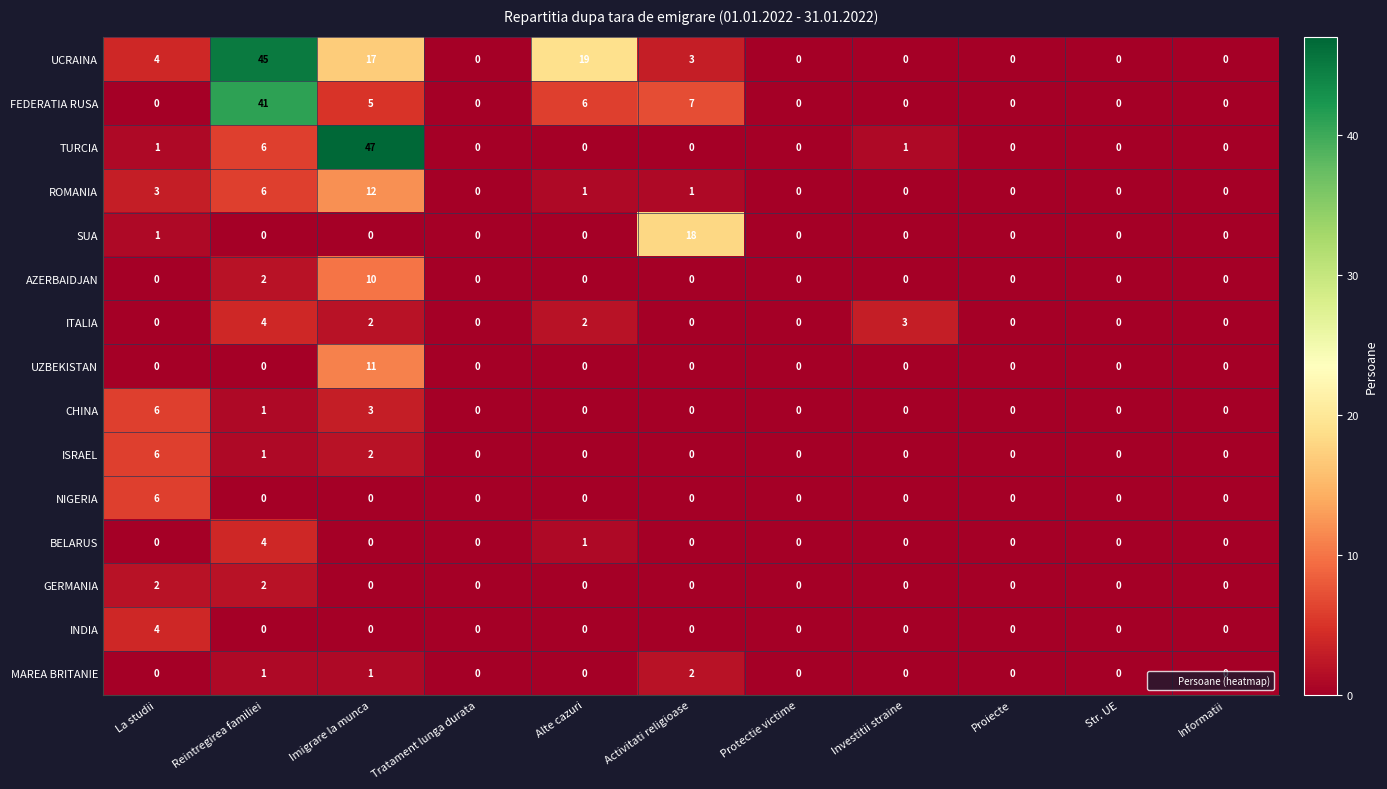

What is the difference between the highest and lowest values at Alte cazuri?

19